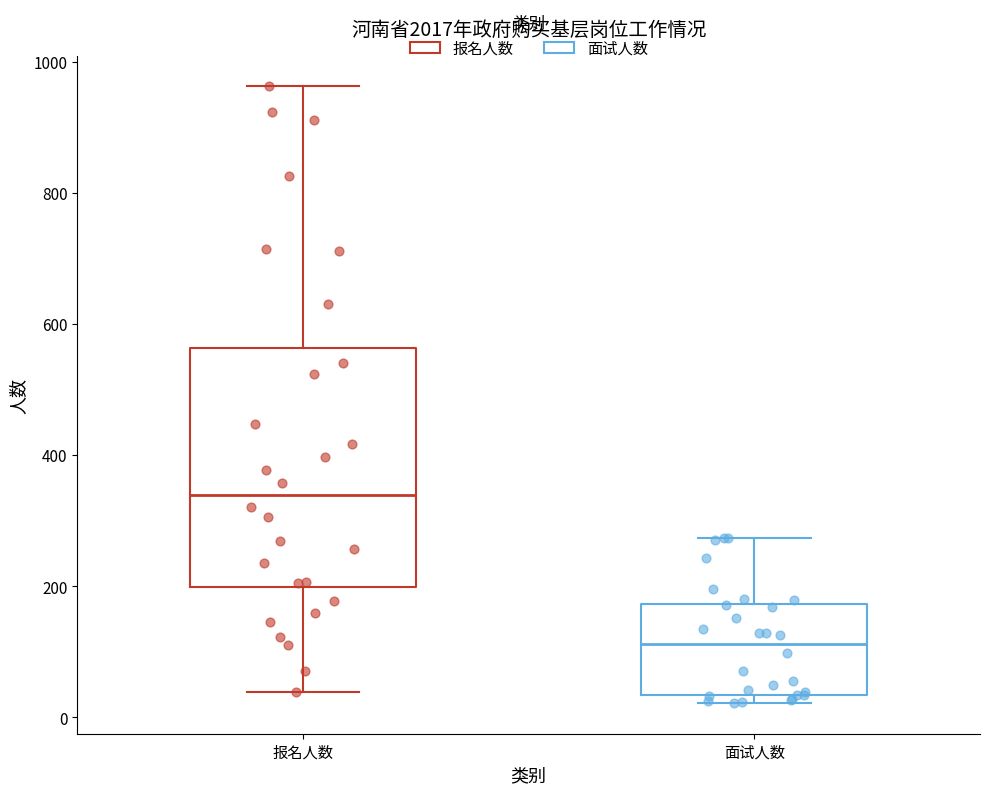

Comparing the boxes themselves (not the whiskers), which one is the tallest?

报名人数